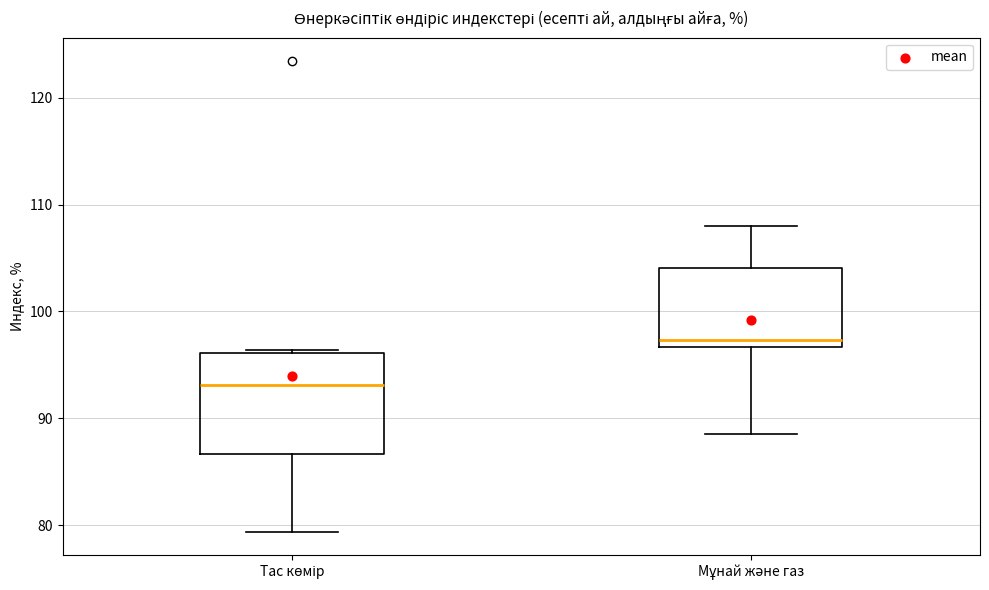

Reading left to right, transcribe this box plot: for each box, give where its median line is, the range the box spans, and where its two whiskers end, as read against the y-axis. The values are not printed on the chart, so give them approximately, as read against the axis.

Тас көмір: median 93, box 87 to 96, whiskers 79 to 96 (just above the box's upper edge)
Мұнай және газ: median 97 (just above the box's lower edge), box 97 to 104, whiskers 89 to 108